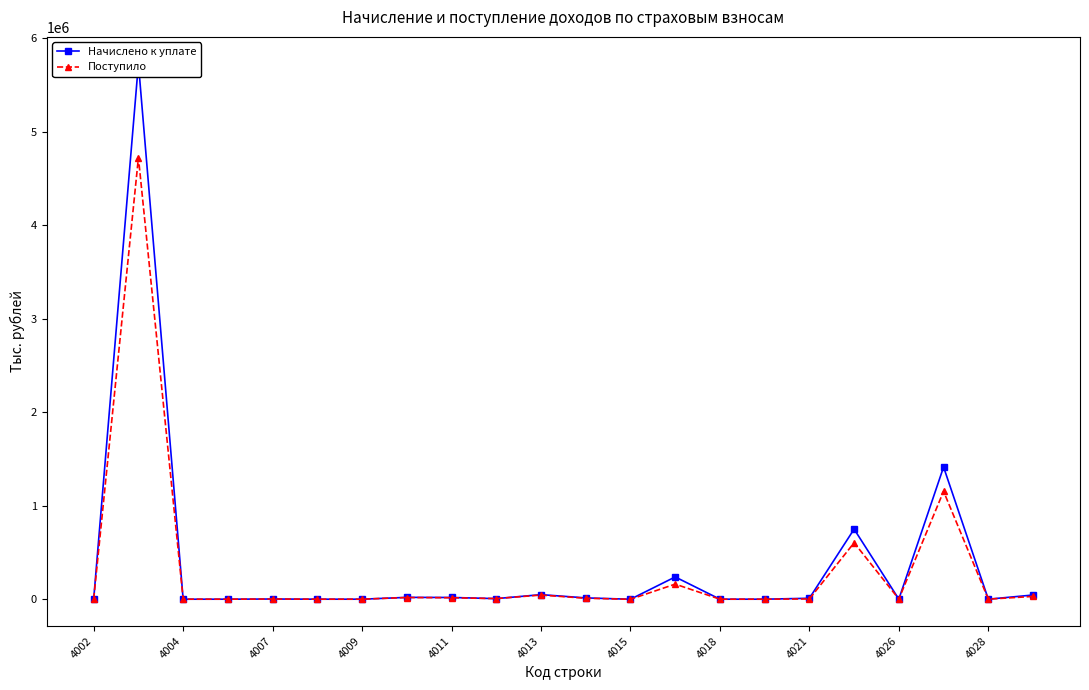

How many values in the Поступило series exceed 2589?

10